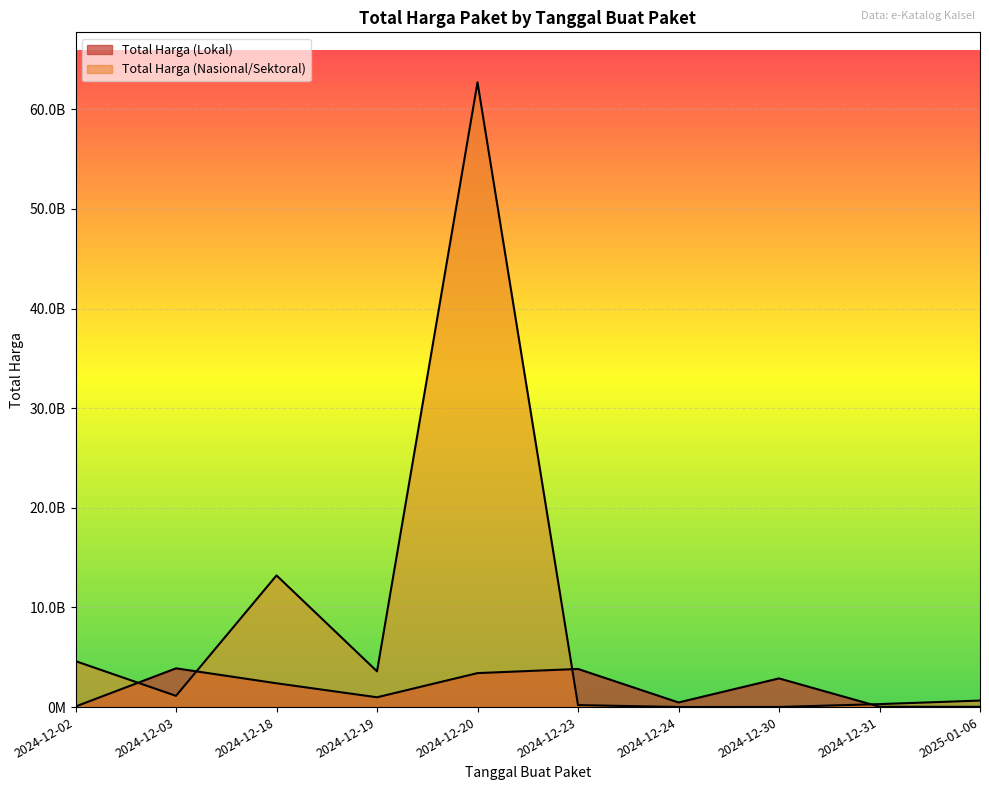

How many values in the Total Harga (Lokal) series are below 2389735200?

5